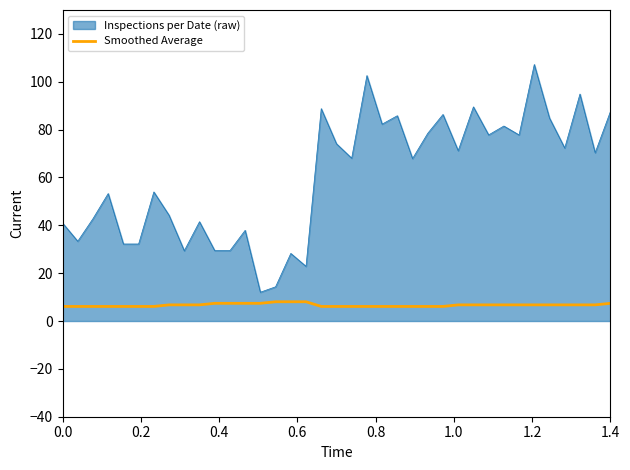

Which series has the largest range (max minus min)?

Inspections per Date (raw)